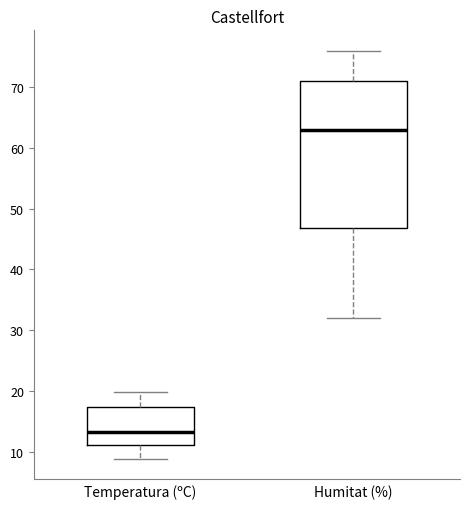

Reading left to right, transcribe this box plot: for each box, give where its median line is, the range the box spans, and where its two whiskers end, as read against the y-axis. The values are not printed on the chart, so give them approximately, as read against the axis.

Temperatura (ºC): median 13, box 11 to 17, whiskers 9 to 20
Humitat (%): median 63, box 47 to 71, whiskers 32 to 76